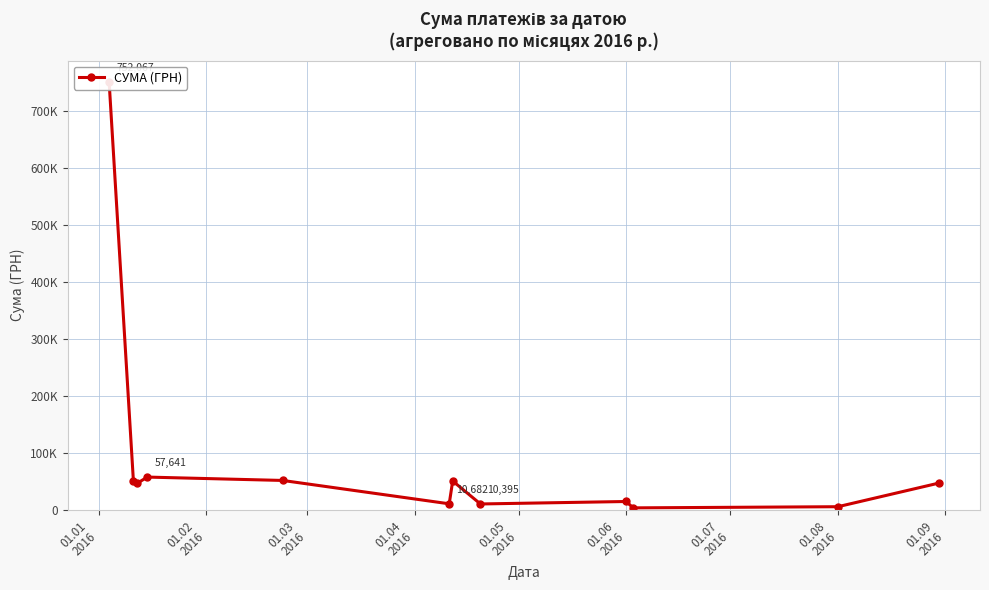

Is this an area chart (filled region under the line)?

No